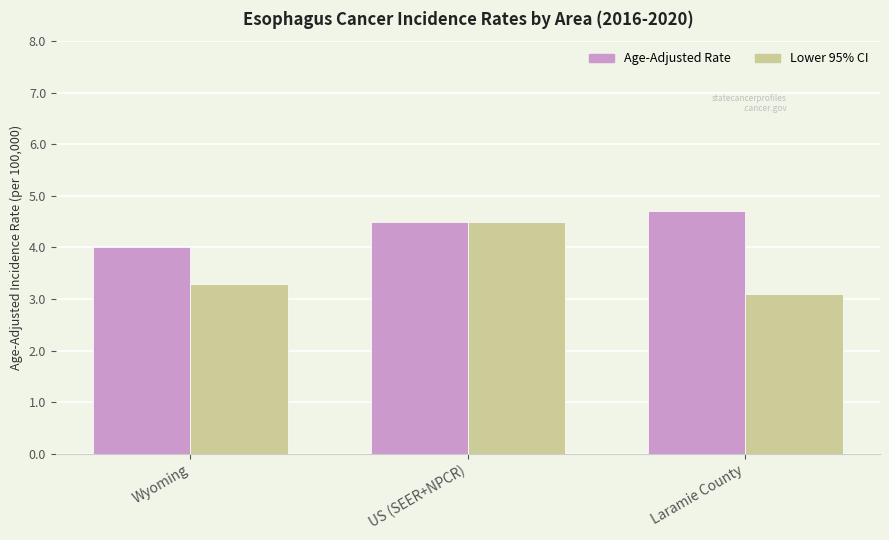

What is the label of the 2nd bar from the right?

US (SEER+NPCR)